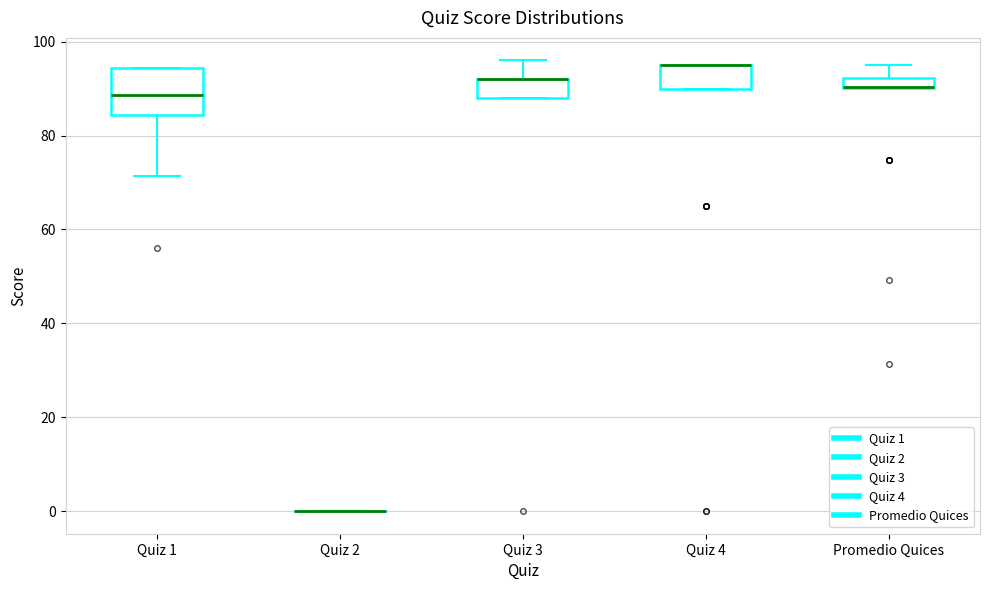

Which box is the tallest, from its lower edge to its upper edge?

Quiz 1